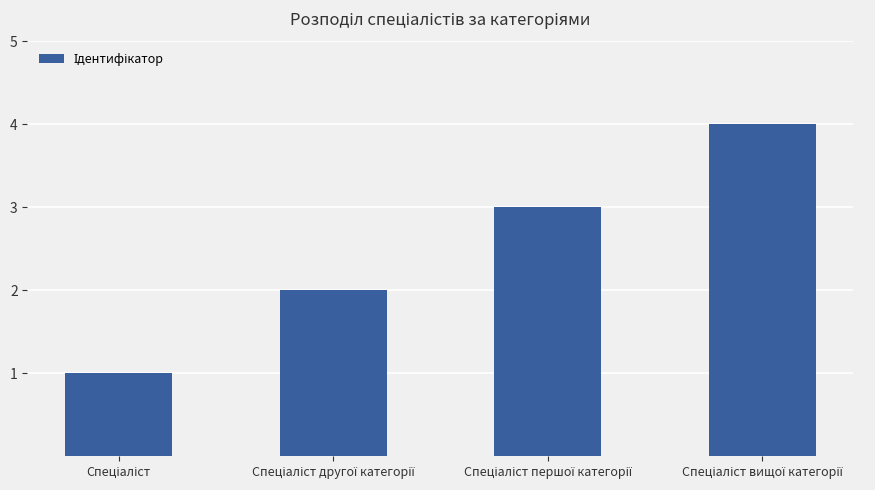

What is the greatest value displayed?

4